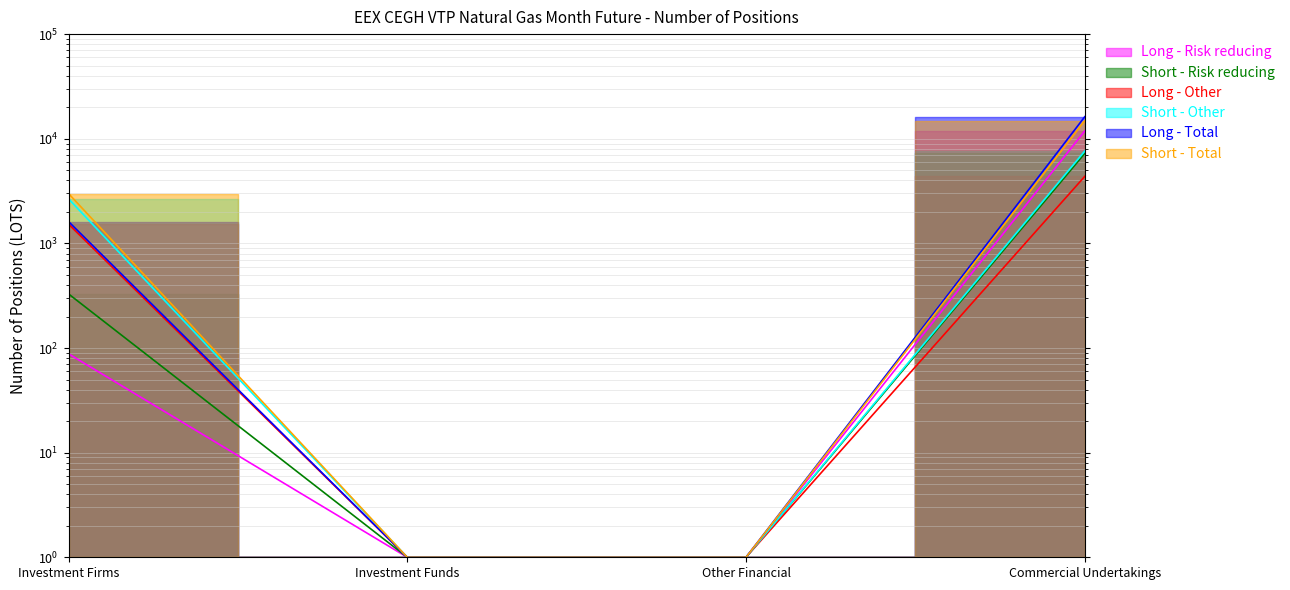

True or false: Short - Total and Short - Risk reducing intersect in this chart.

False